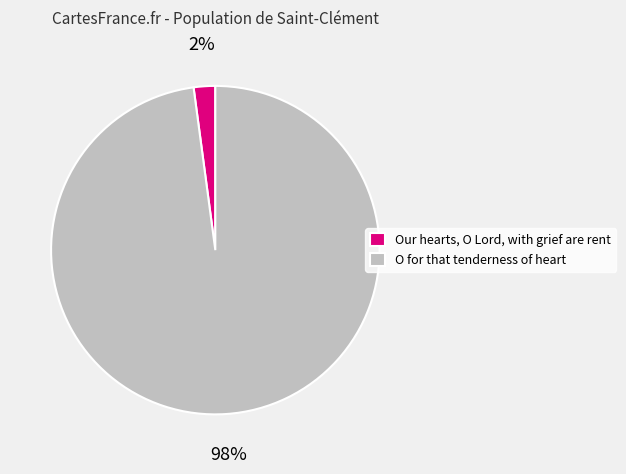

Is there any slice that represents more than half of the pie?

Yes